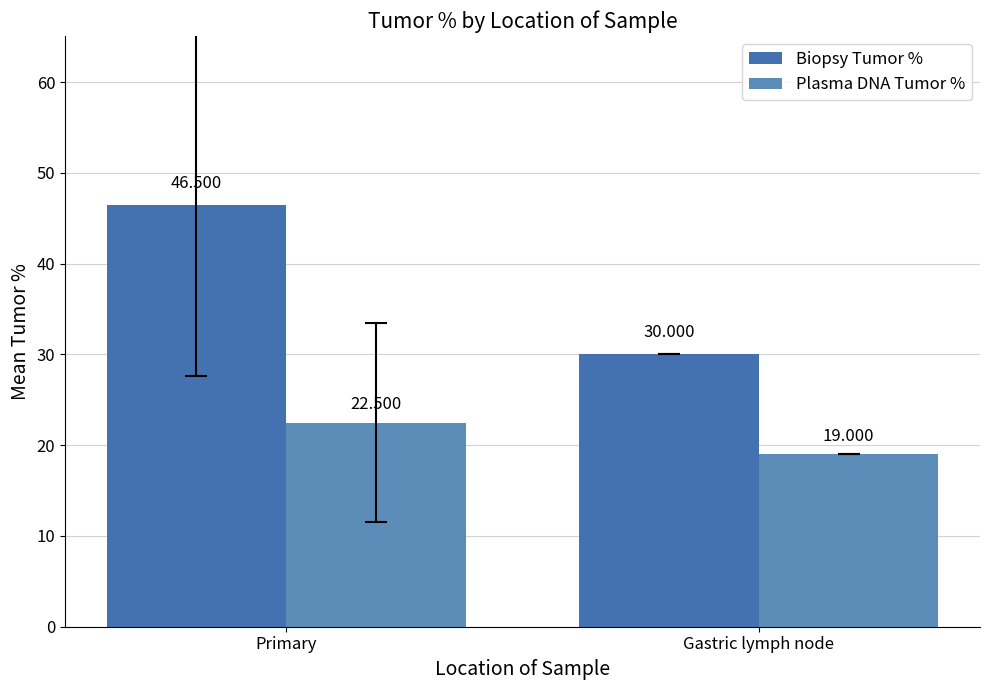

Which series has the largest range (max minus min)?

Biopsy Tumor %